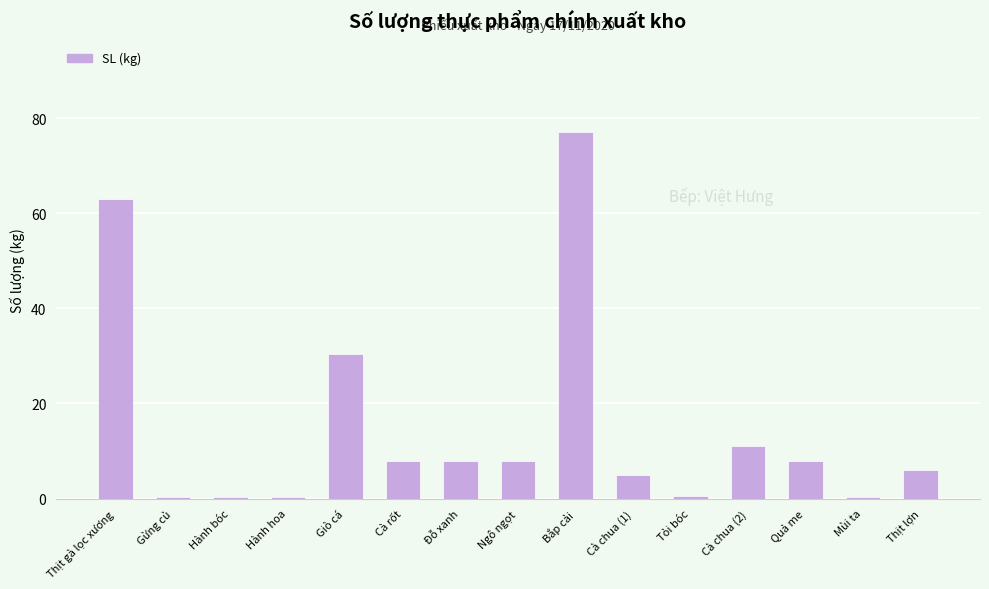

The value at Thịt gà lọc xương is 63.0. True or false?

True